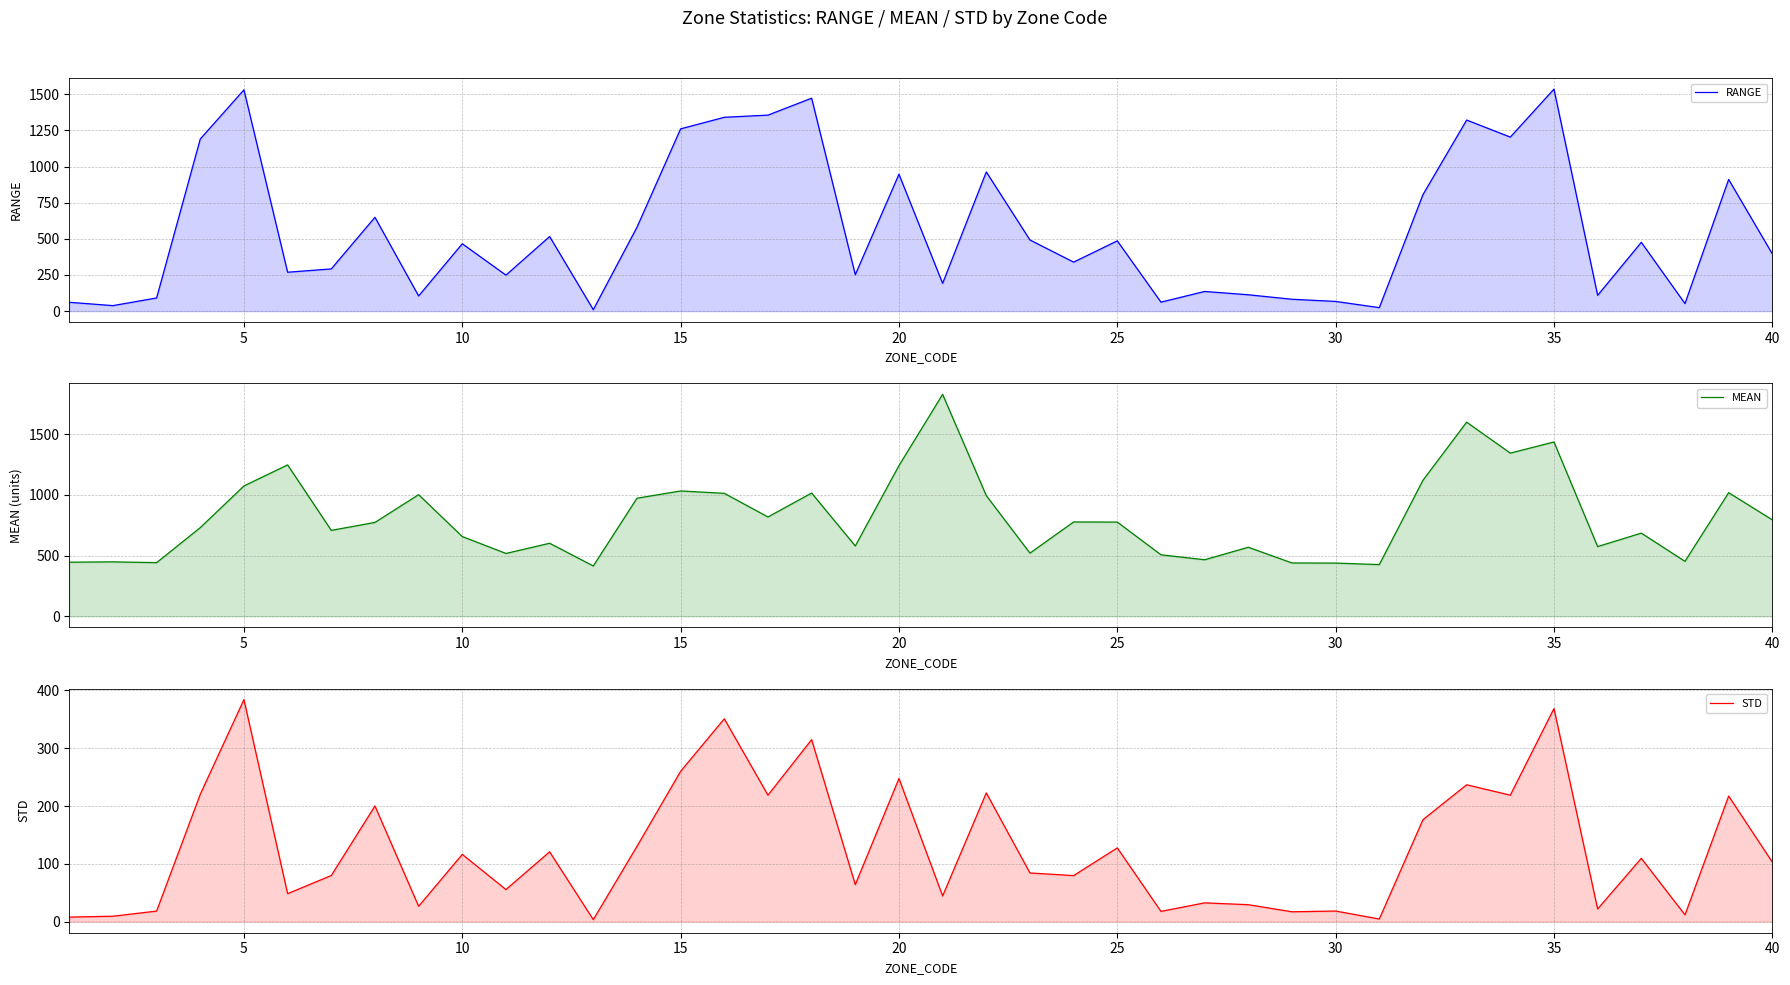

What is the value of the STD point at the 15th from the left?

260.1